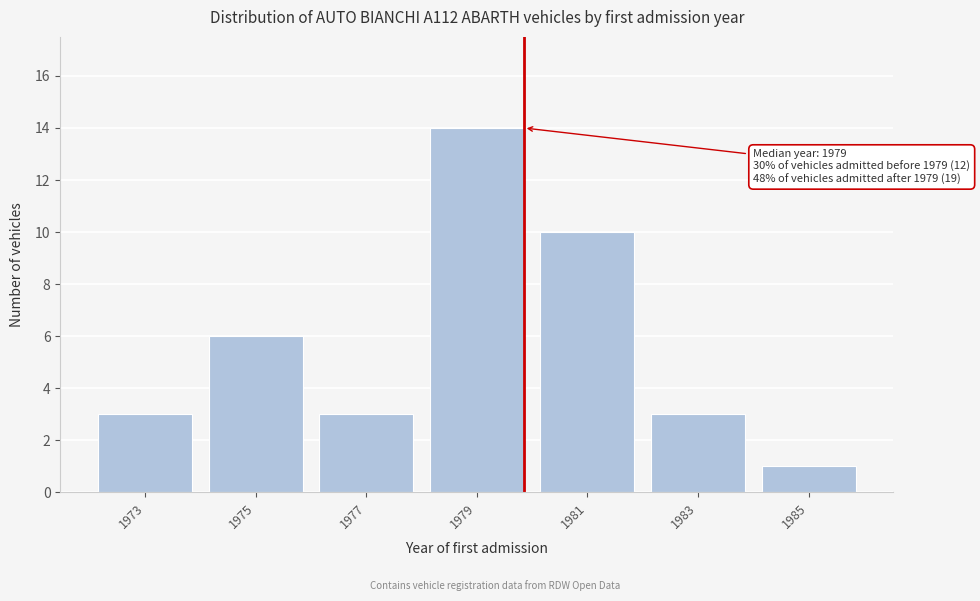

Reading right to left, list all the values displayed in this chart.

1985=1	1983=3	1981=10	1979=14	1977=3	1975=6	1973=3